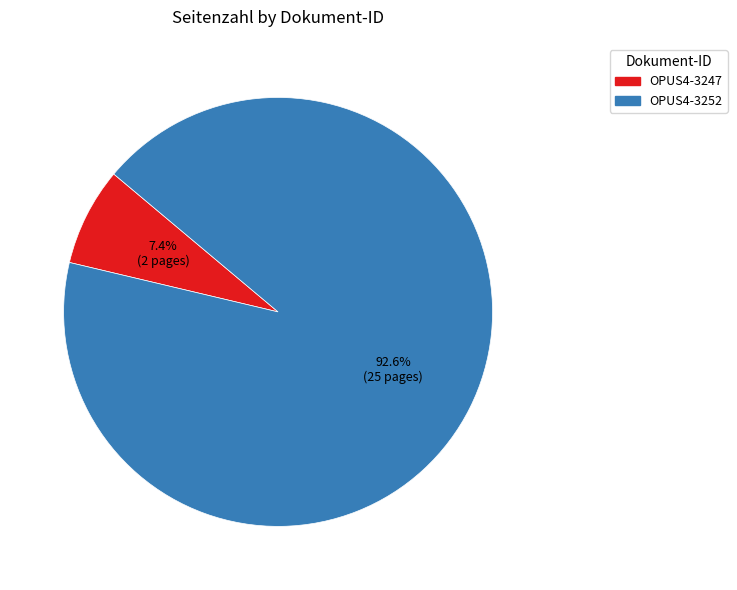

Which has a higher value, OPUS4-3252 or OPUS4-3247?

OPUS4-3252